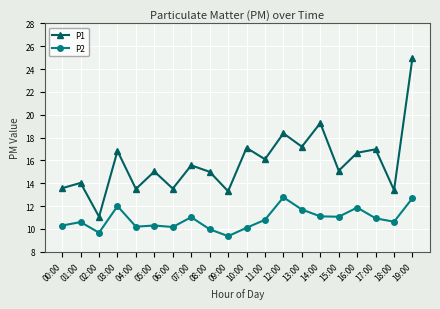

True or false: P2 has more than 1 points higher than both neighbors.

True